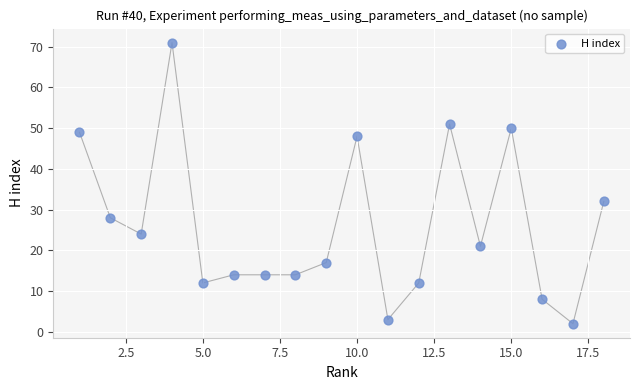

What Y value in the scatter plot is closest to 36?

32